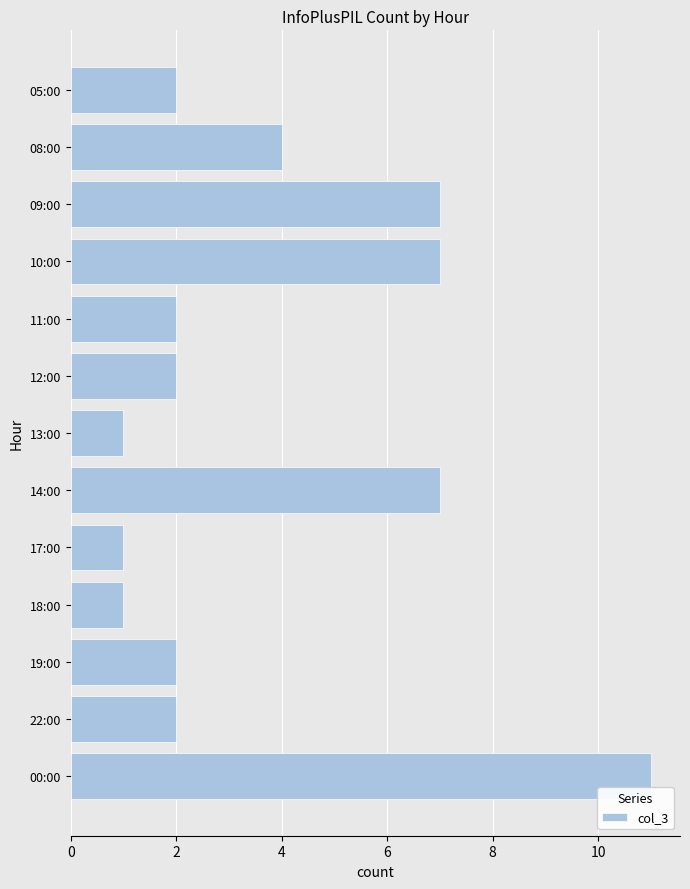

How many series are shown in this chart?

1